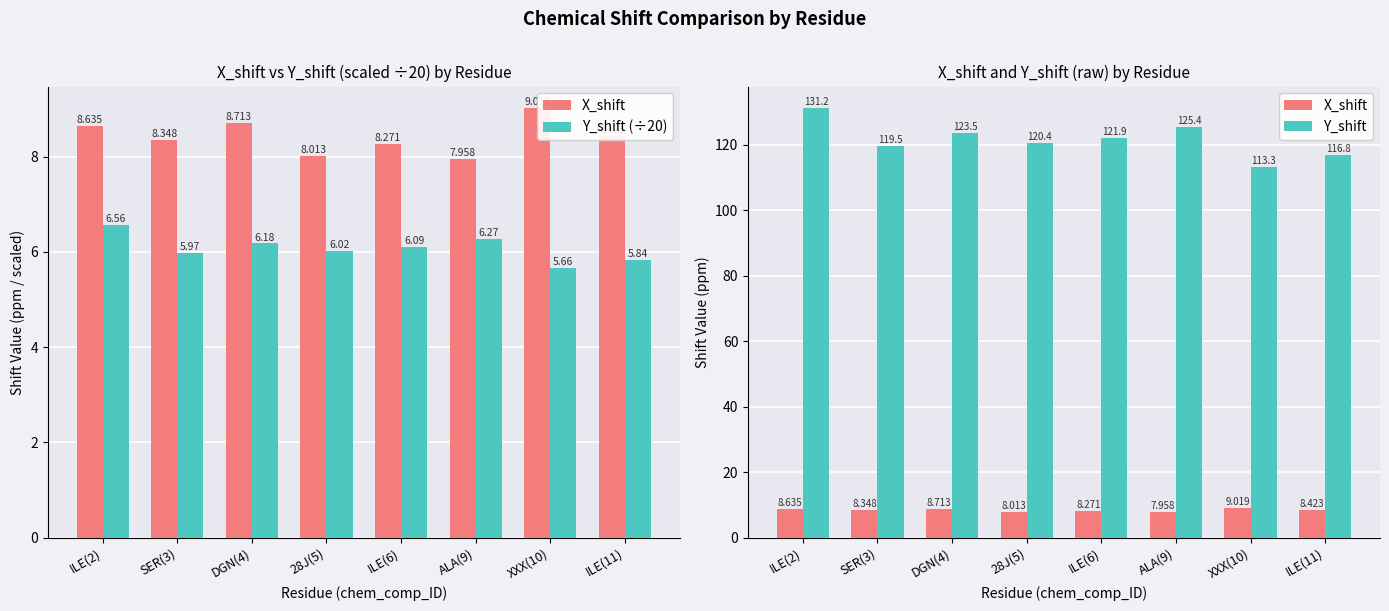

What is the difference between the maximum and minimum values in the X_shift series?

1.1